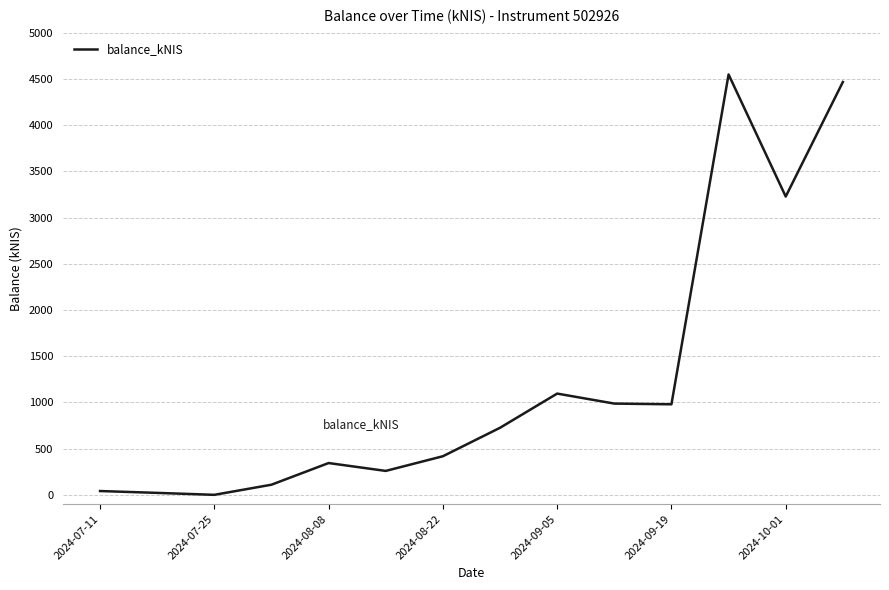

What is the difference between the second highest and minimum values?

4466.4